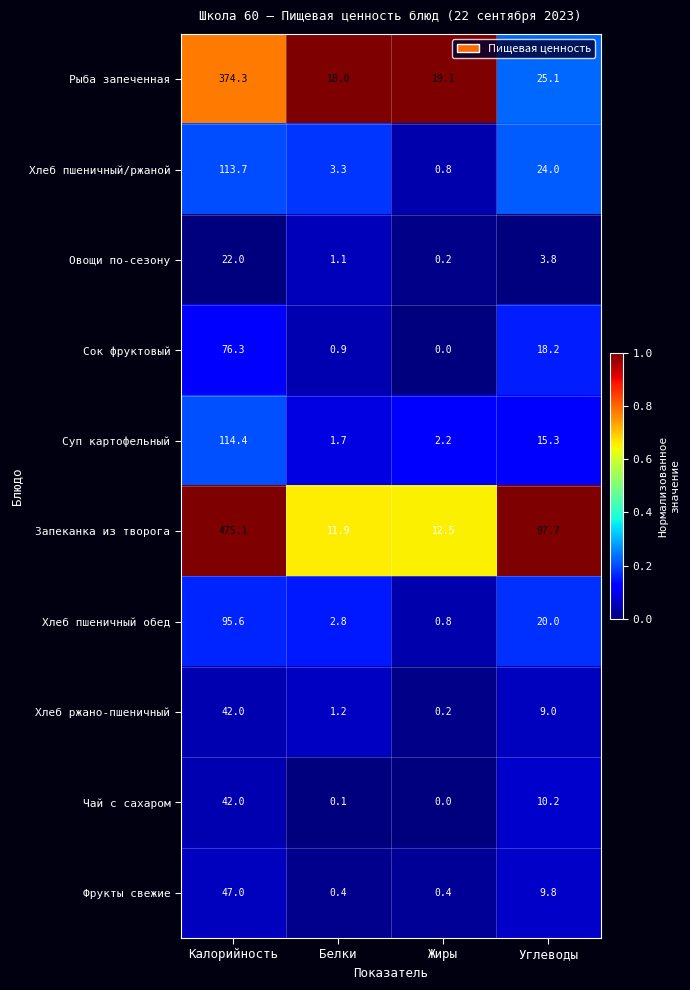

What is the difference between the maximum and minimum values in the Хлеб пшеничный/ржаной series?

112.9